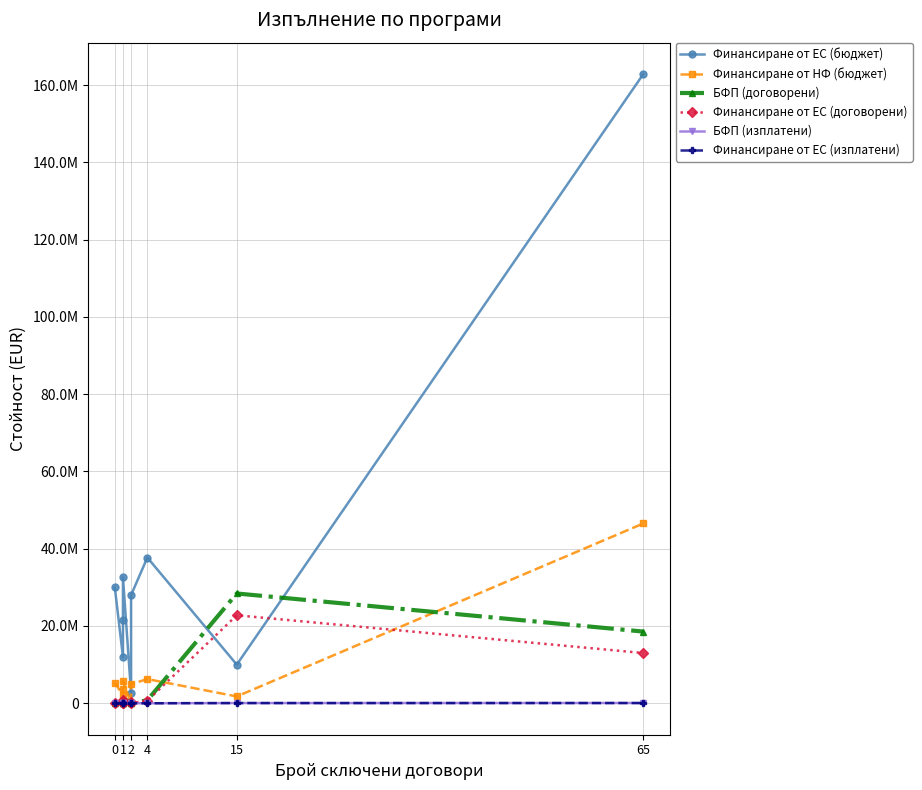

Rank the series at 2 from lowest to highest value.

Финансиране от НФ (бюджет), БФП (изплатени), Финансиране от ЕС (изплатени), БФП (договорени), Финансиране от ЕС (договорени), Финансиране от ЕС (бюджет)